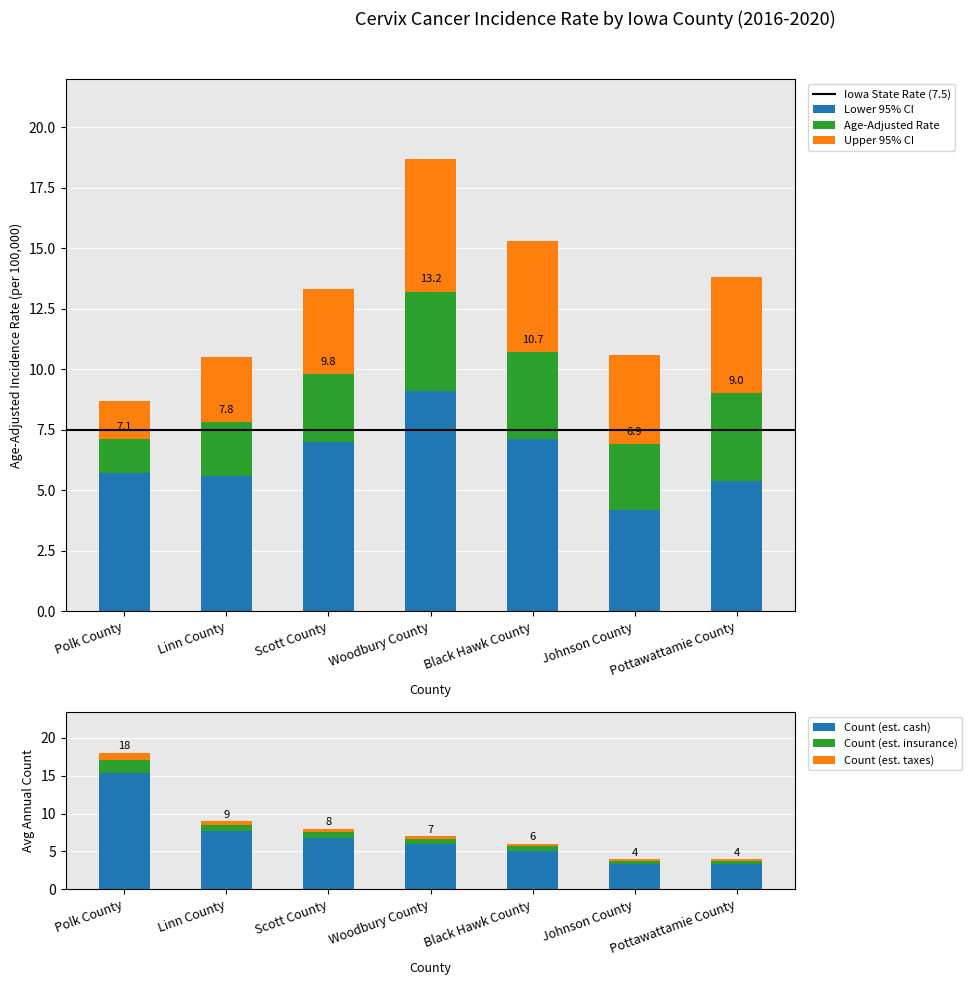

What position from the left is Johnson County?

6